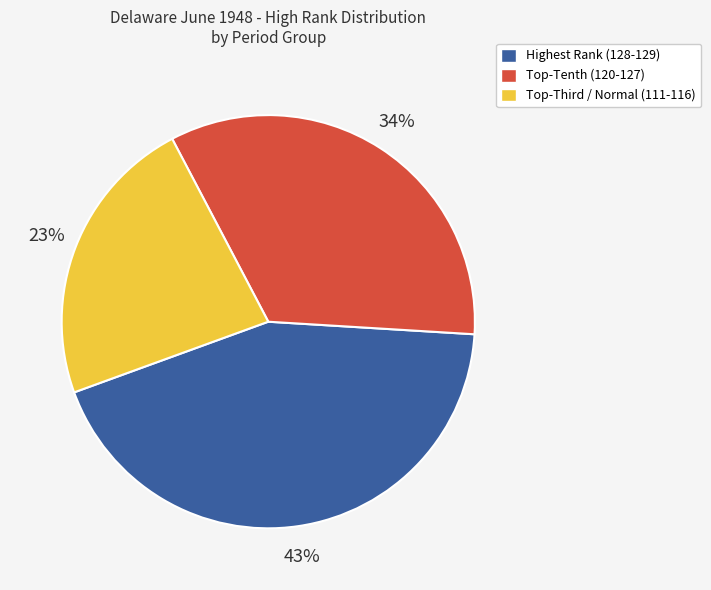

To the nearest percent, what is the average slice percentage?

33%